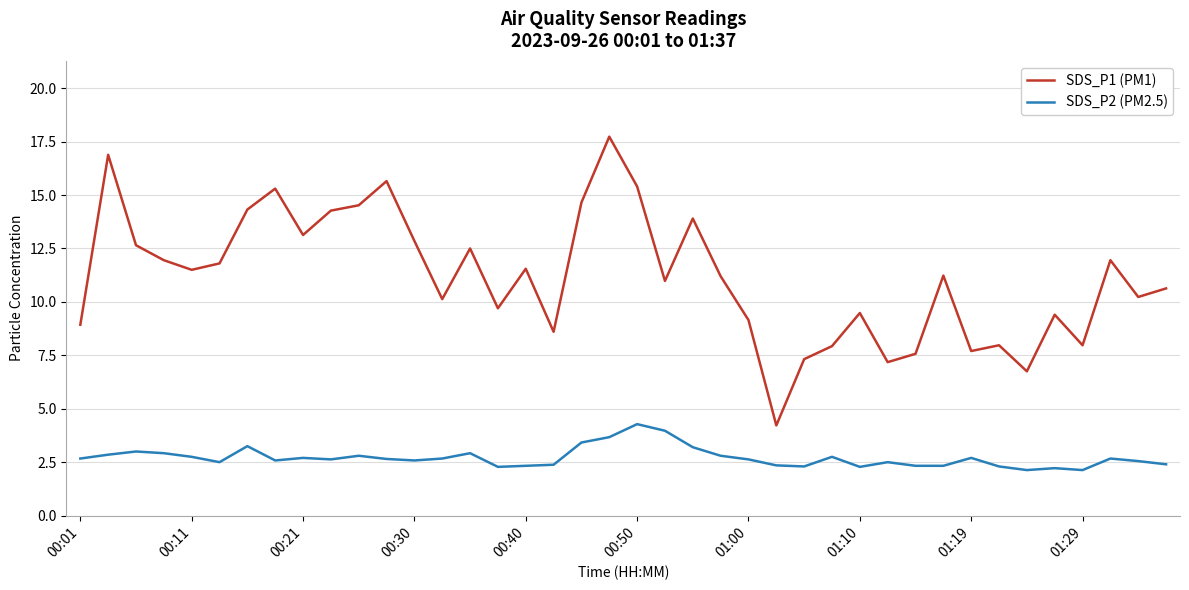

What is the smallest value displayed?

2.1